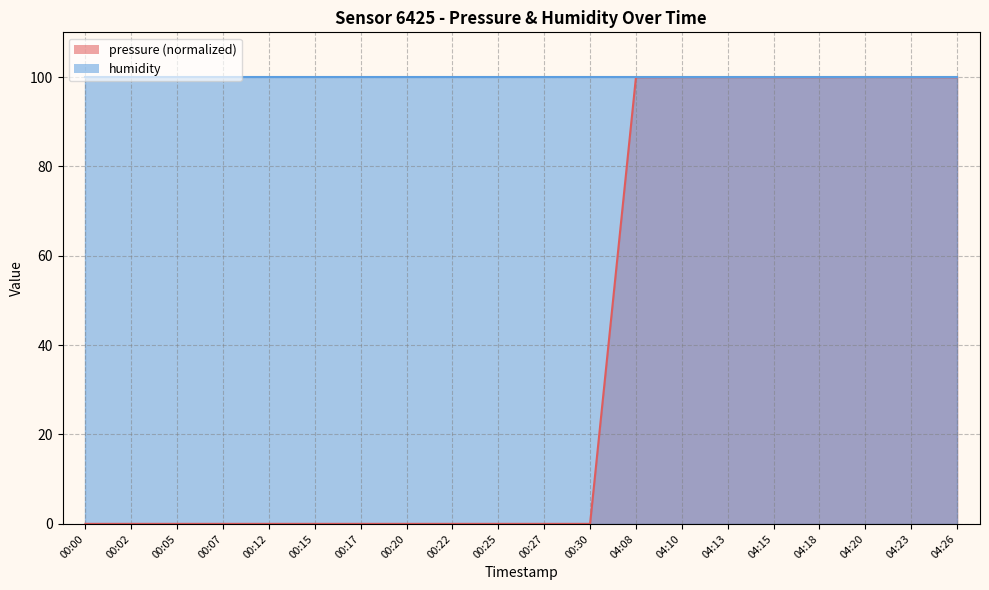

How many interior local valleys (lower than both neighbors) does the data have?

1